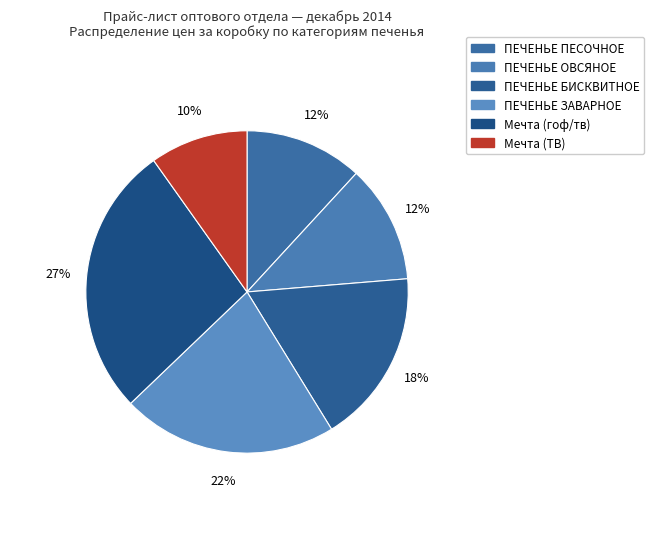

How many segments does this pie chart have?

6